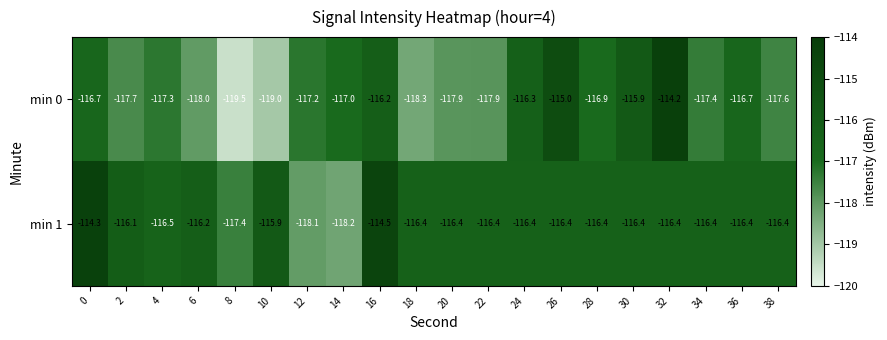

What is the difference between the maximum and minimum values in the min 0 series?

5.3